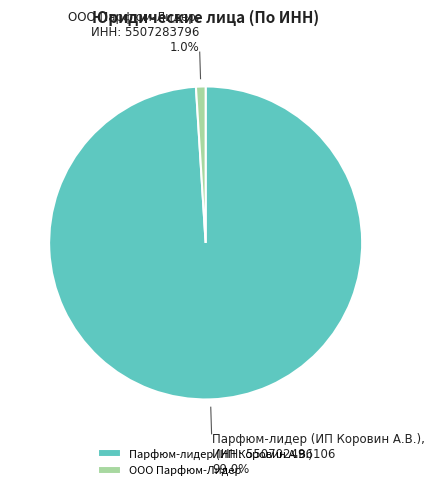

Do Парфюм-лидер (ИП Коровин А.В.) and ООО Парфюм-Лидер together represent more than half of the pie?

Yes